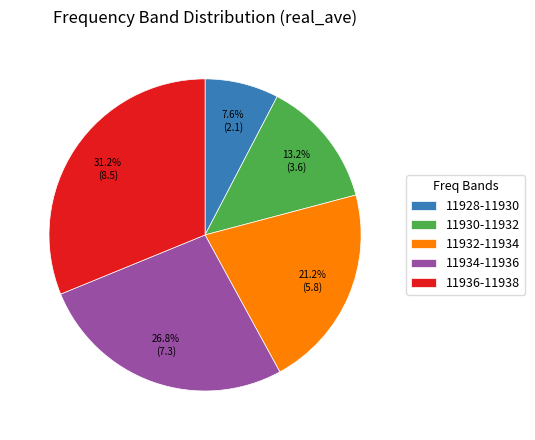

Rank the categories by value from lowest to highest.

11928-11930, 11930-11932, 11932-11934, 11934-11936, 11936-11938